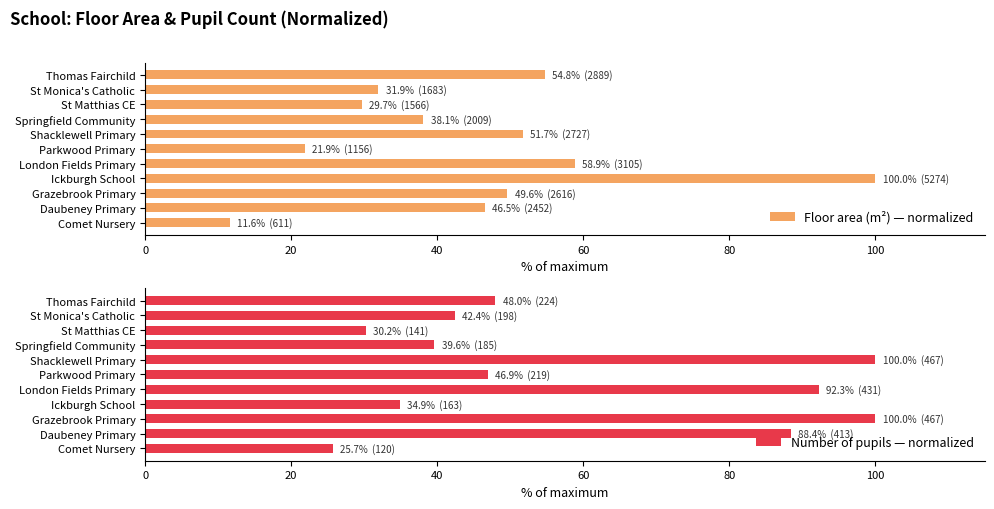

What is the difference between the second highest and second lowest values in the Number of pupils — normalized series?

69.8